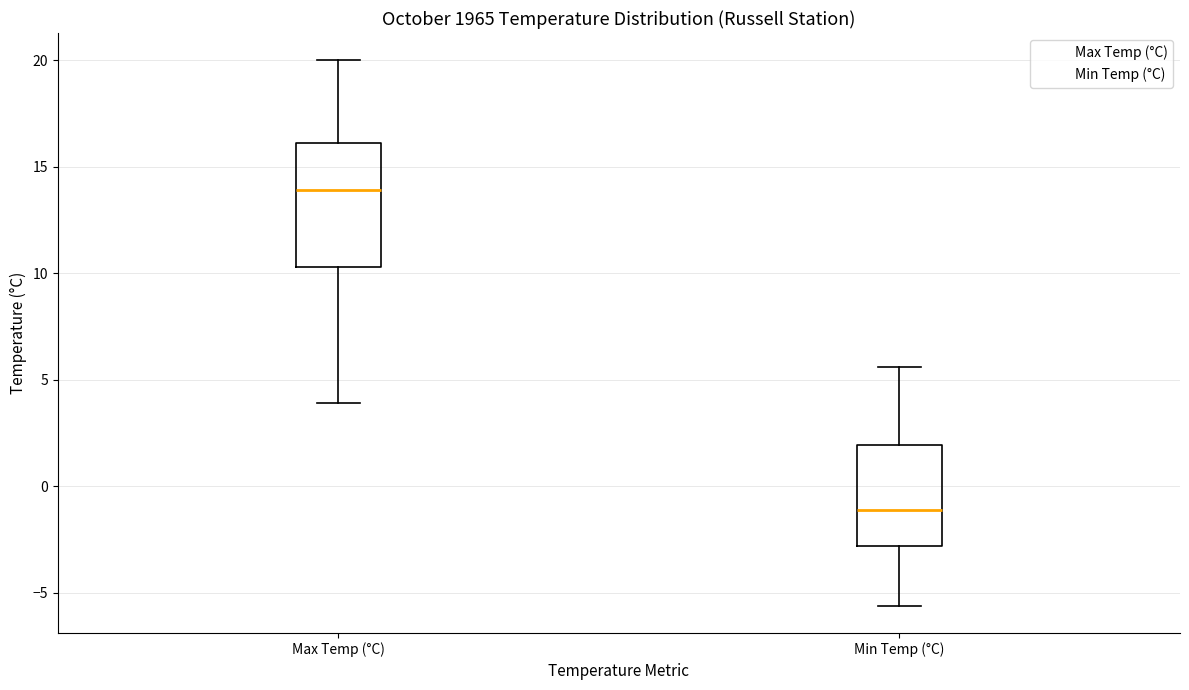

Which box has the highest median line?

Max Temp (°C)